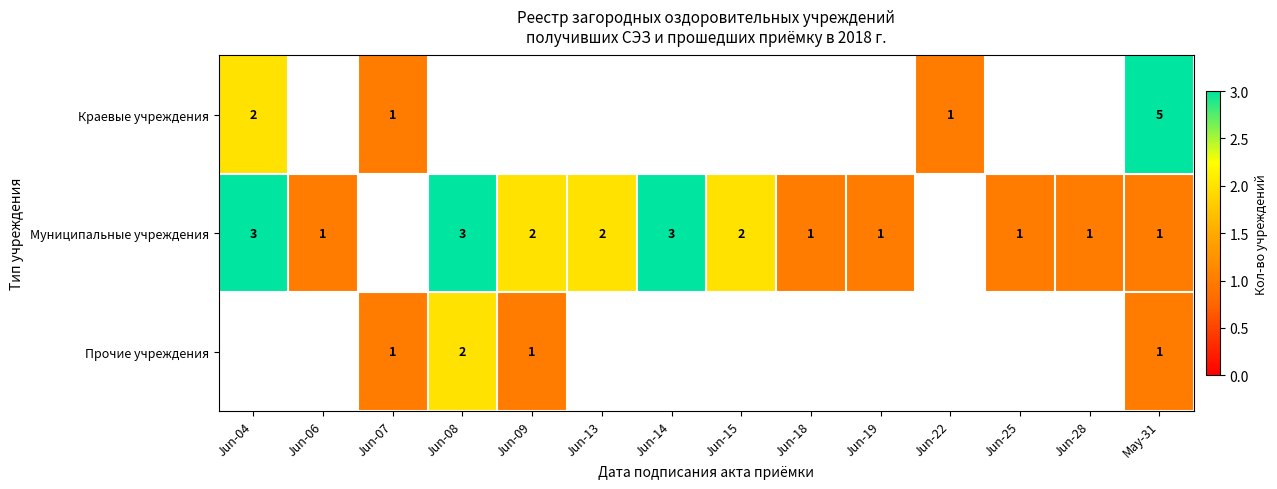

Between Jun-18 and Jun-09, which is larger?

Jun-09